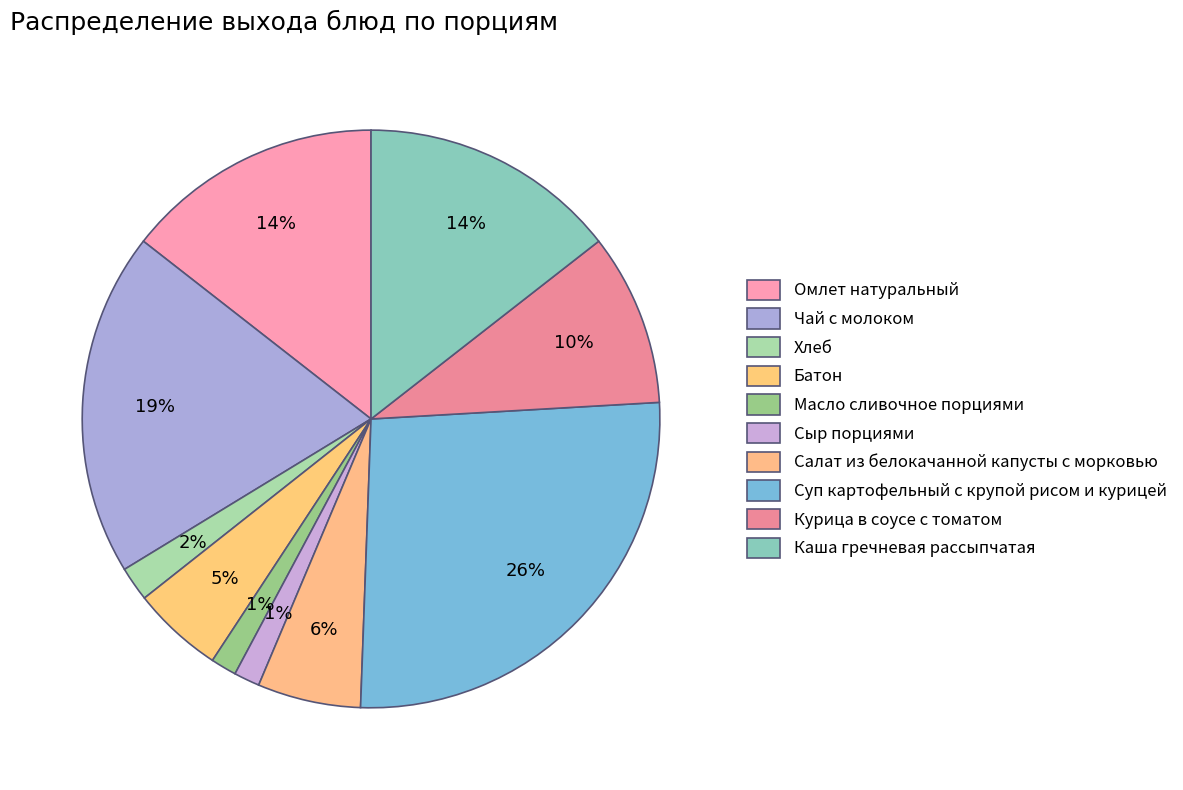

Is it true that Хлеб is 2% of the pie?

True